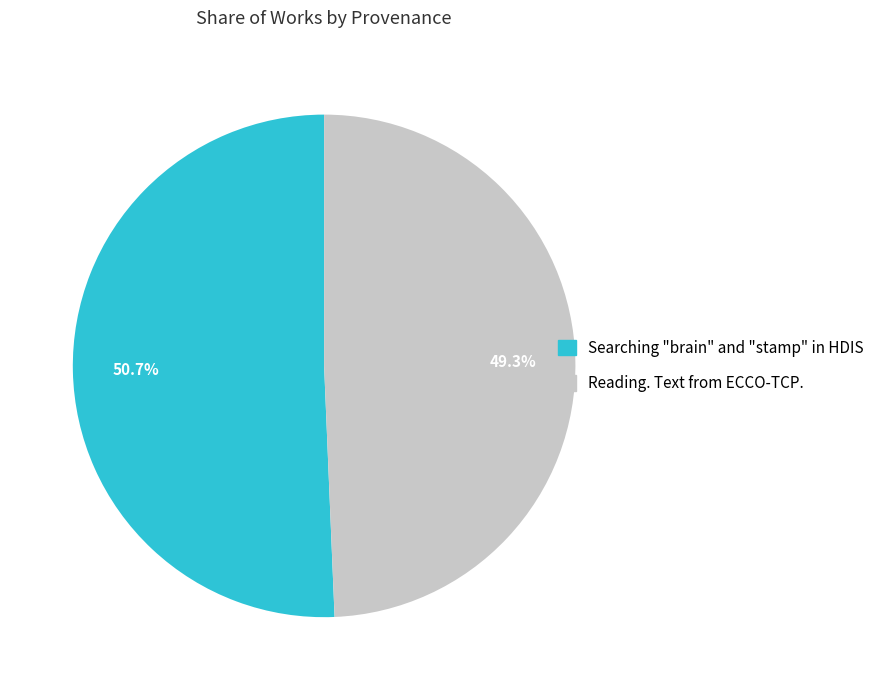

Which category has the smallest portion of the pie?

Reading. Text from ECCO-TCP.